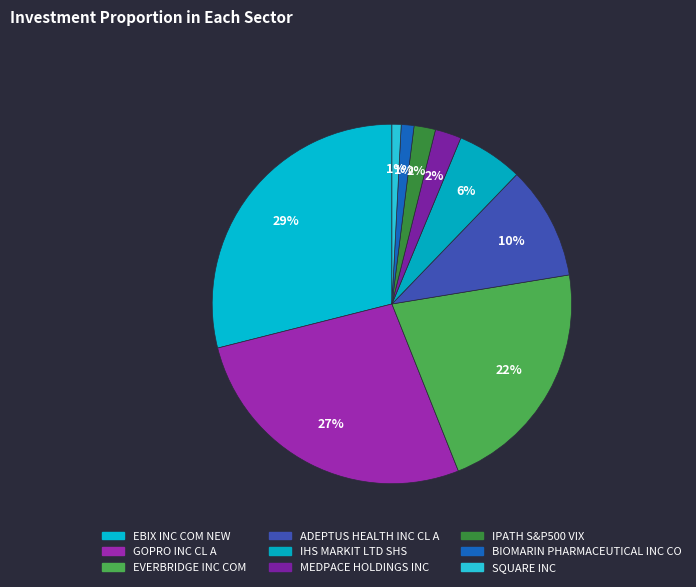

True or false: SQUARE INC accounts for 10% of the total.

False